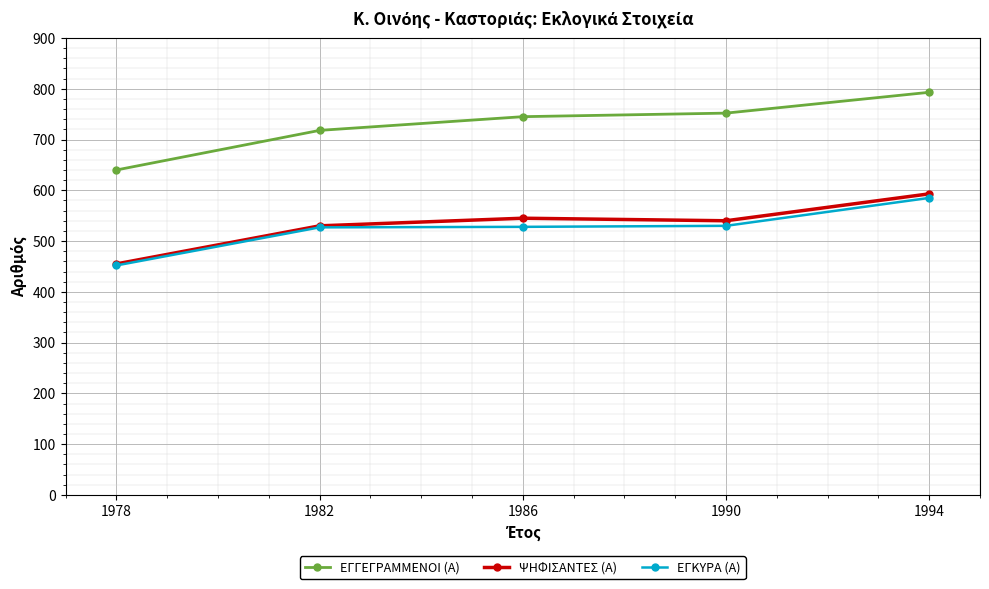

At which category is the sum across all series the highest?

1994